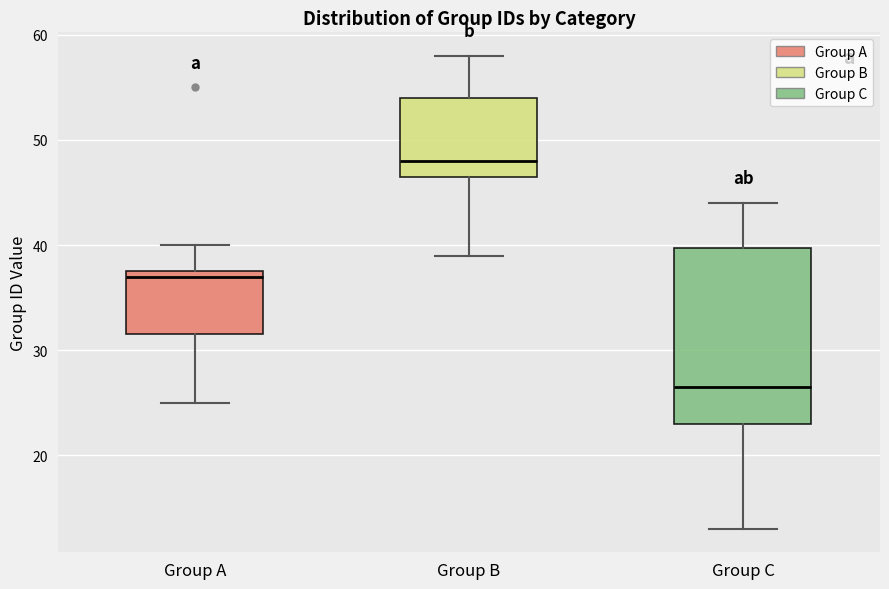

Which box is the tallest, from its lower edge to its upper edge?

Group C